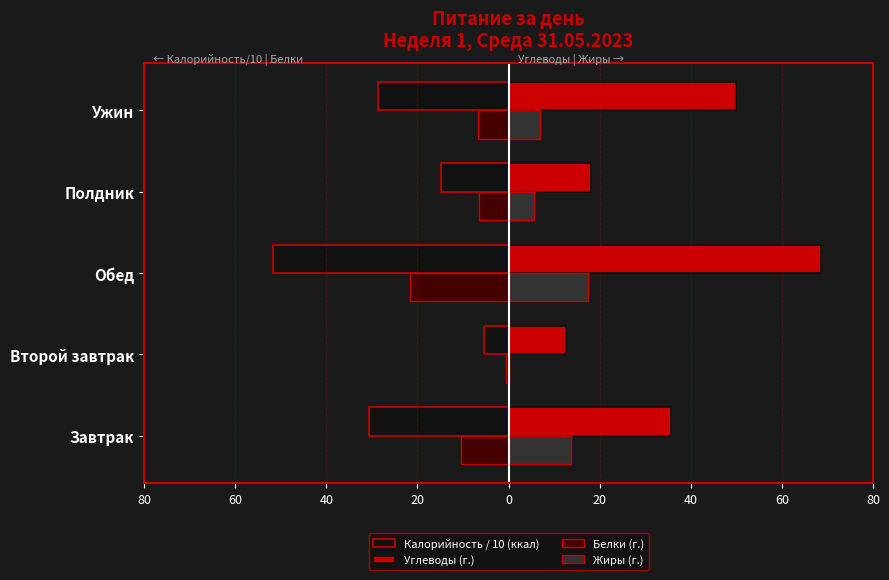

What are all the series names shown in the legend?

Калорийность / 10 (ккал), Углеводы (г.), Белки (г.), Жиры (г.)